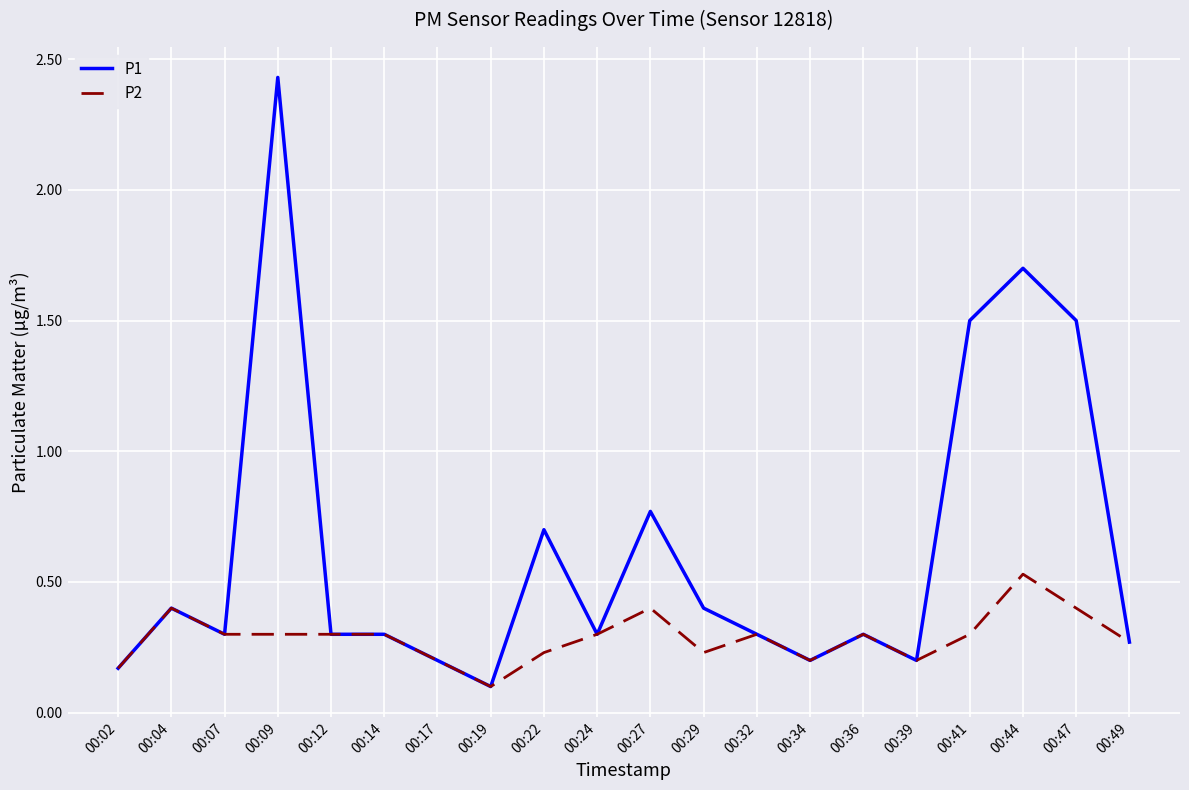

How many lines are shown in the chart?

2